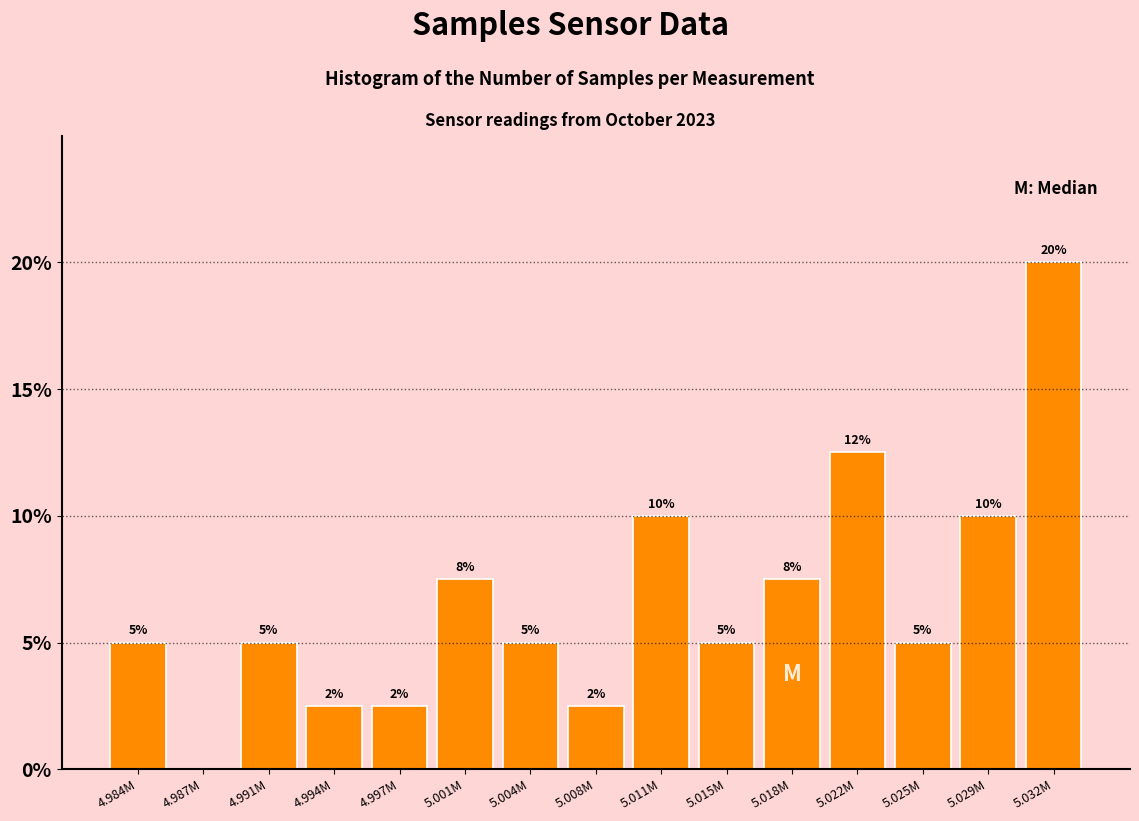

Which category has the highest value across all series?

5.032M